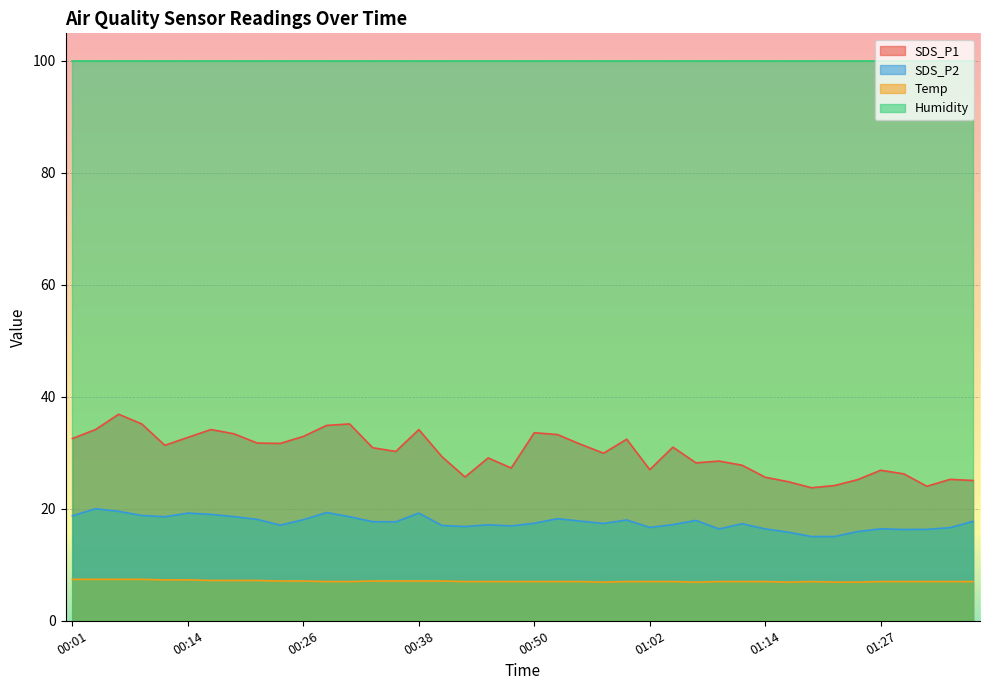

True or false: SDS_P1 and Temp intersect in this chart.

False